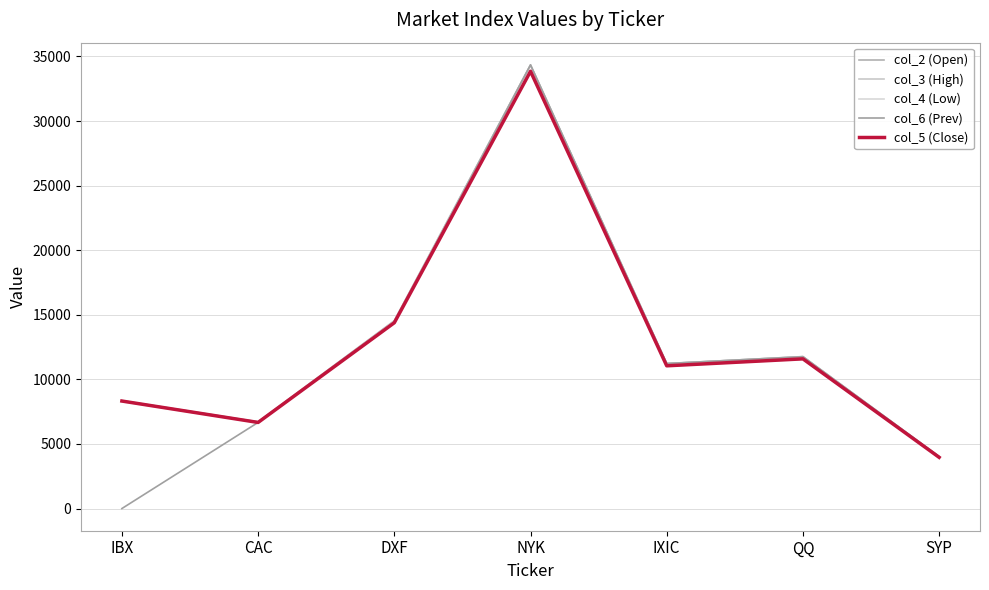

Which series has the widest spread of values?

col_6 (Prev)